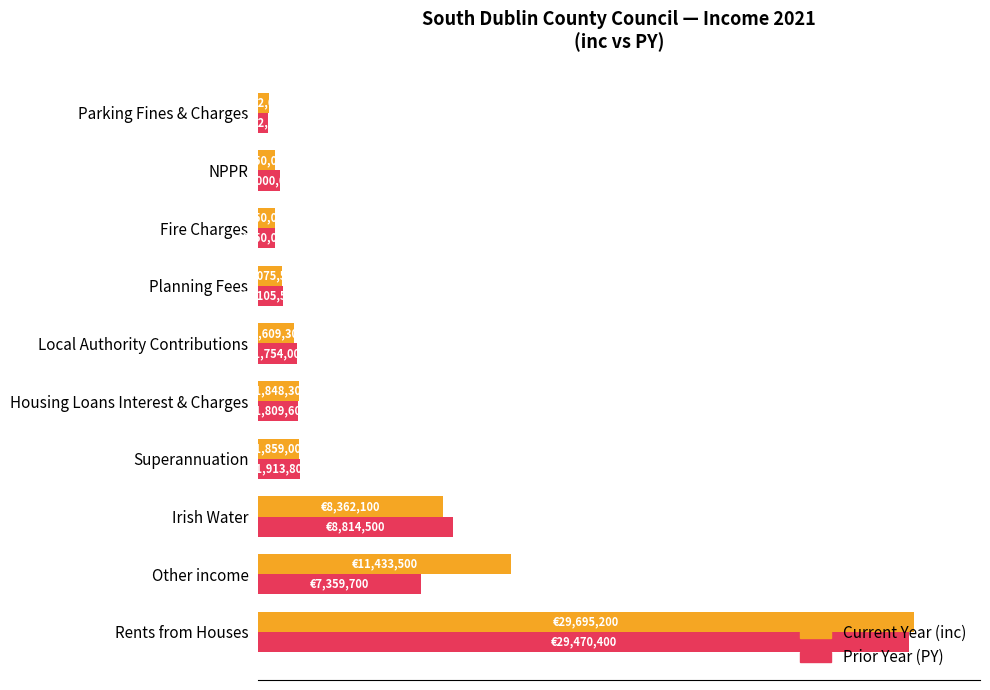

Does the chart contain any negative values?

No